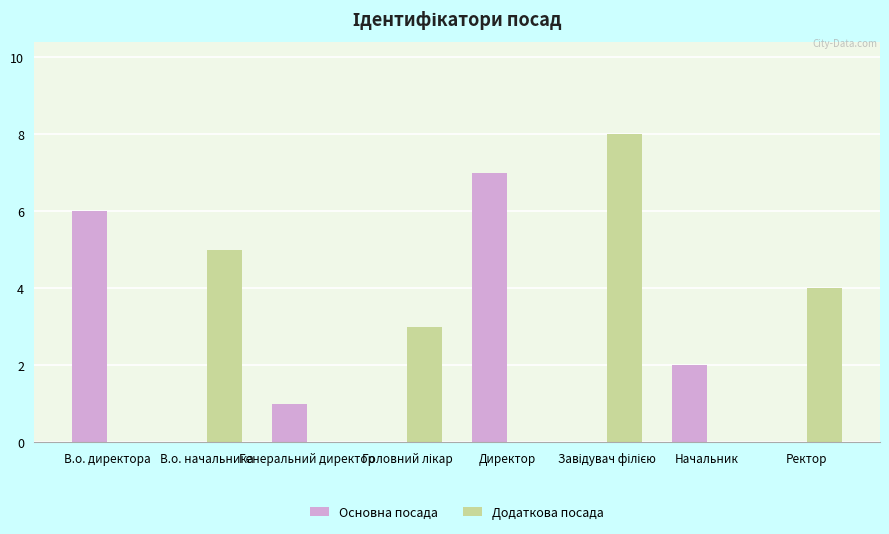

True or false: Основна посада has a value of 0 at В.о. начальника.

True